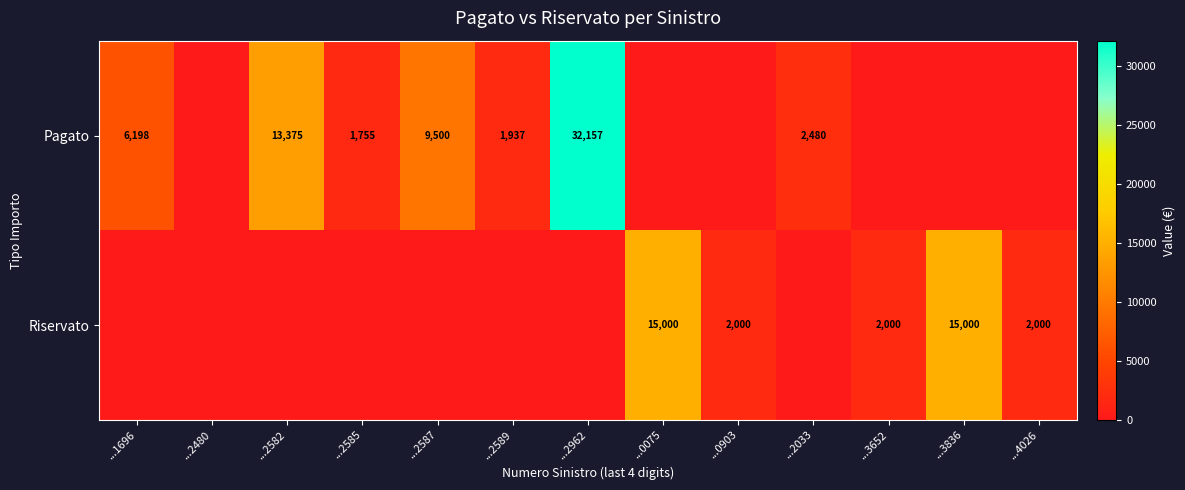

Is it true that Riservato equals 2000 at ...0903?

True